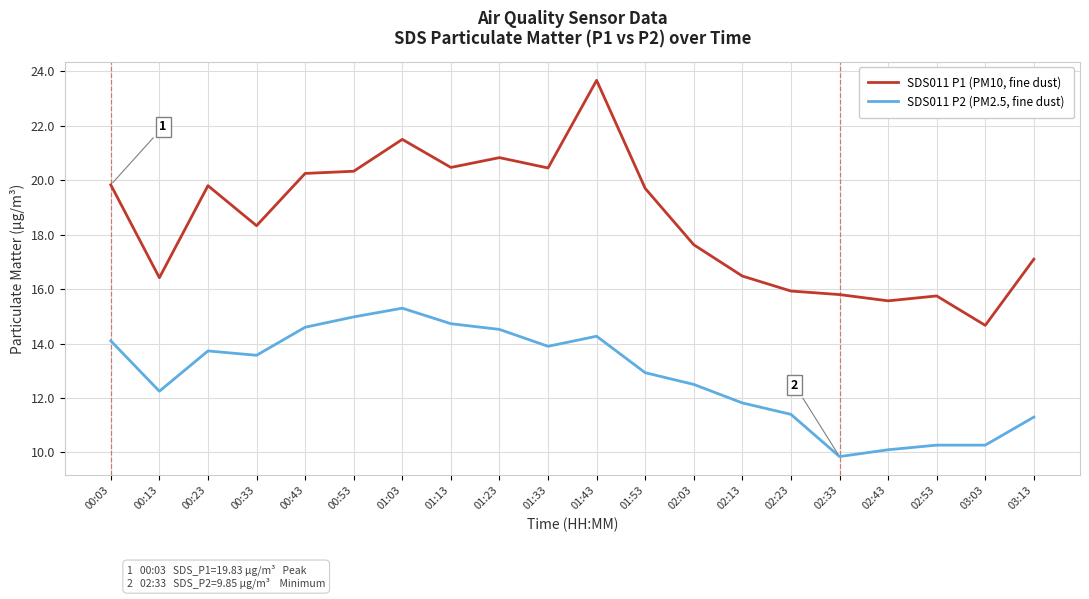

At which category does the chart reach its minimum across all series?

02:33